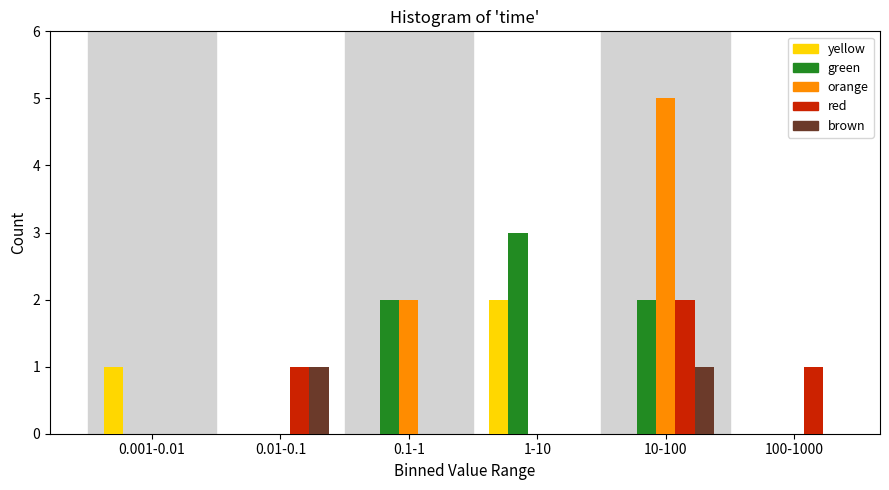

Reading left to right, list all the values displayed in this chart.

yellow: 0.001-0.01=1	0.01-0.1=0	0.1-1=0	1-10=2	10-100=0	100-1000=0
green: 0.001-0.01=0	0.01-0.1=0	0.1-1=2	1-10=3	10-100=2	100-1000=0
orange: 0.001-0.01=0	0.01-0.1=0	0.1-1=2	1-10=0	10-100=5	100-1000=0
red: 0.001-0.01=0	0.01-0.1=1	0.1-1=0	1-10=0	10-100=2	100-1000=1
brown: 0.001-0.01=0	0.01-0.1=1	0.1-1=0	1-10=0	10-100=1	100-1000=0